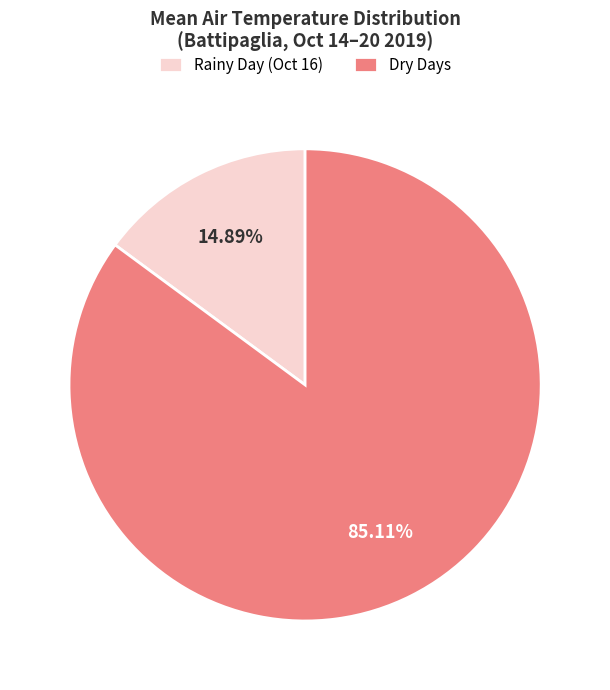

Which has a higher value, Dry Days or Rainy Day (Oct 16)?

Dry Days